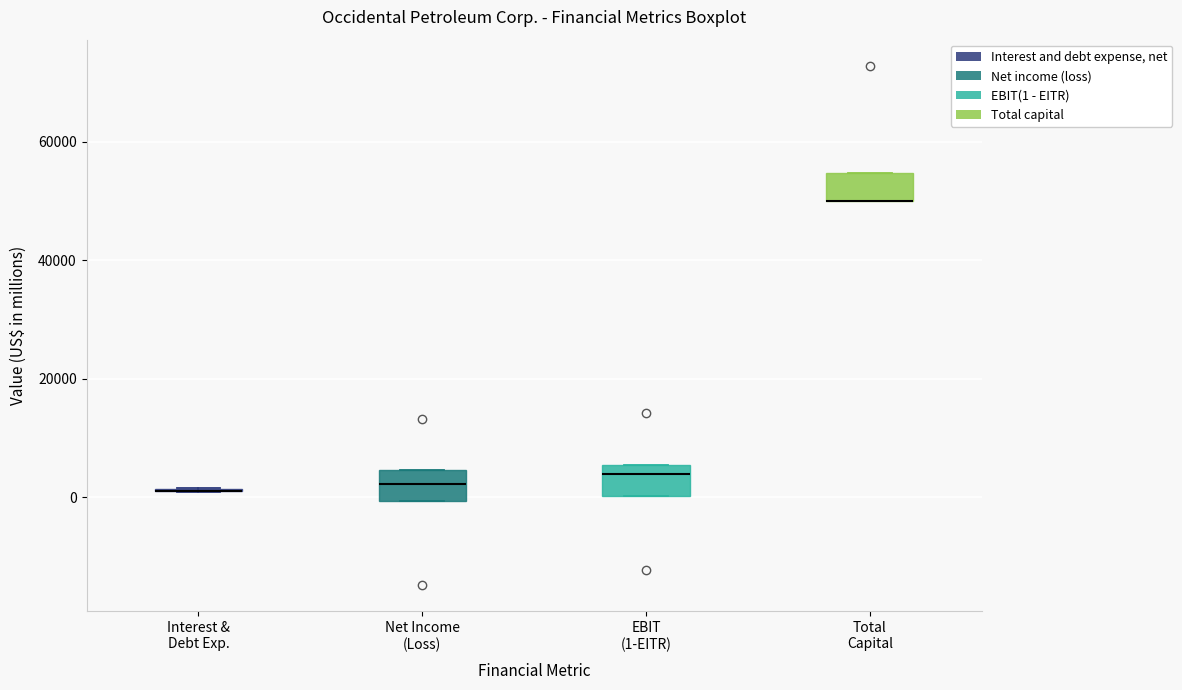

Reading left to right, transcribe this box plot: for each box, give where its median line is, the range the box spans, and where its two whiskers end, as read against the y-axis. The values are not printed on the chart, so give them approximately, as read against the axis.

Interest & Debt Exp.: box collapsed to a line at 2000, whiskers 0 to 2000
Net Income (Loss): median 2000, box 0 to 4000, whiskers 0 to 4000
EBIT (1-EITR): median 4000, box 0 to 6000, whiskers 0 to 6000
Total Capital: median 50000 (drawn on the box's lower edge), box 50000 to 54000, whiskers 50000 to 54000